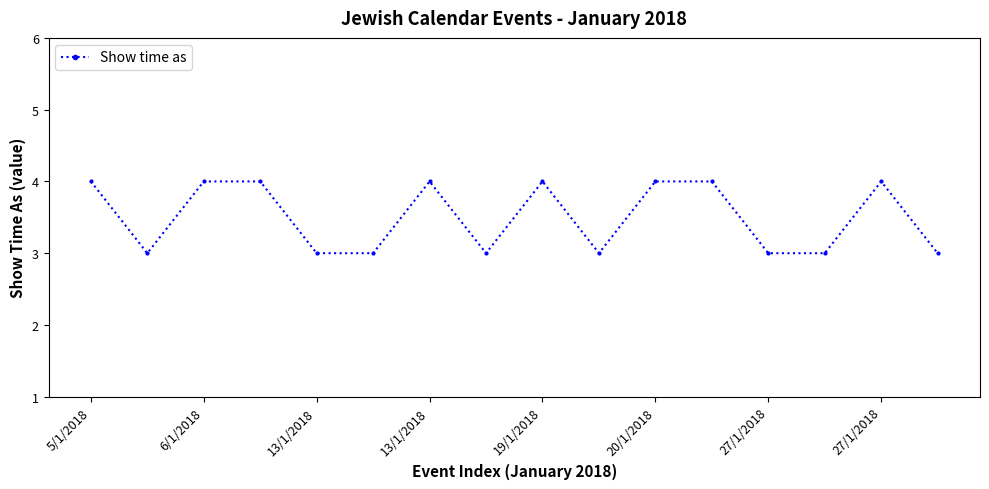

True or false: the data has more than 0 interior local peaks.

True